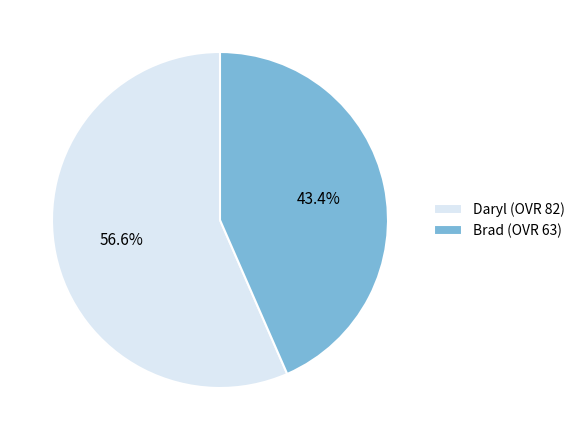

Rank the categories by value from highest to lowest.

Daryl, Brad